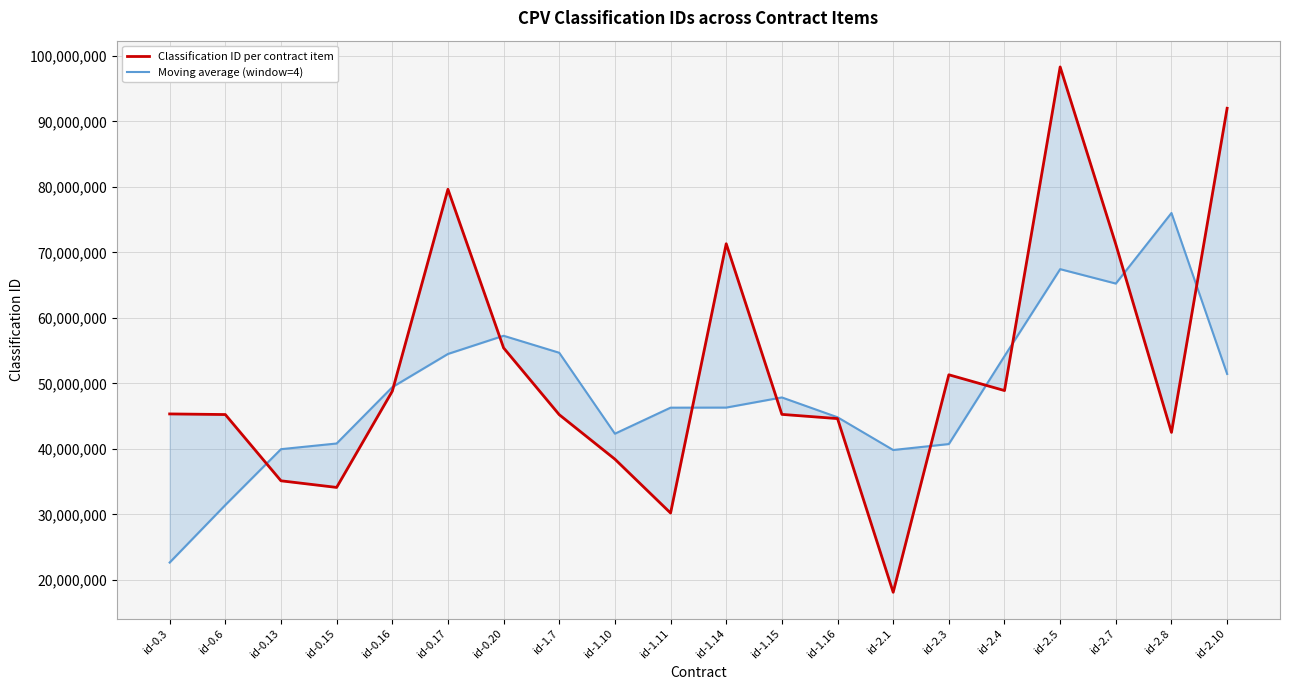

What is the difference between the Classification ID per contract item values at id-2.8 and id-2.10?

49487700.0